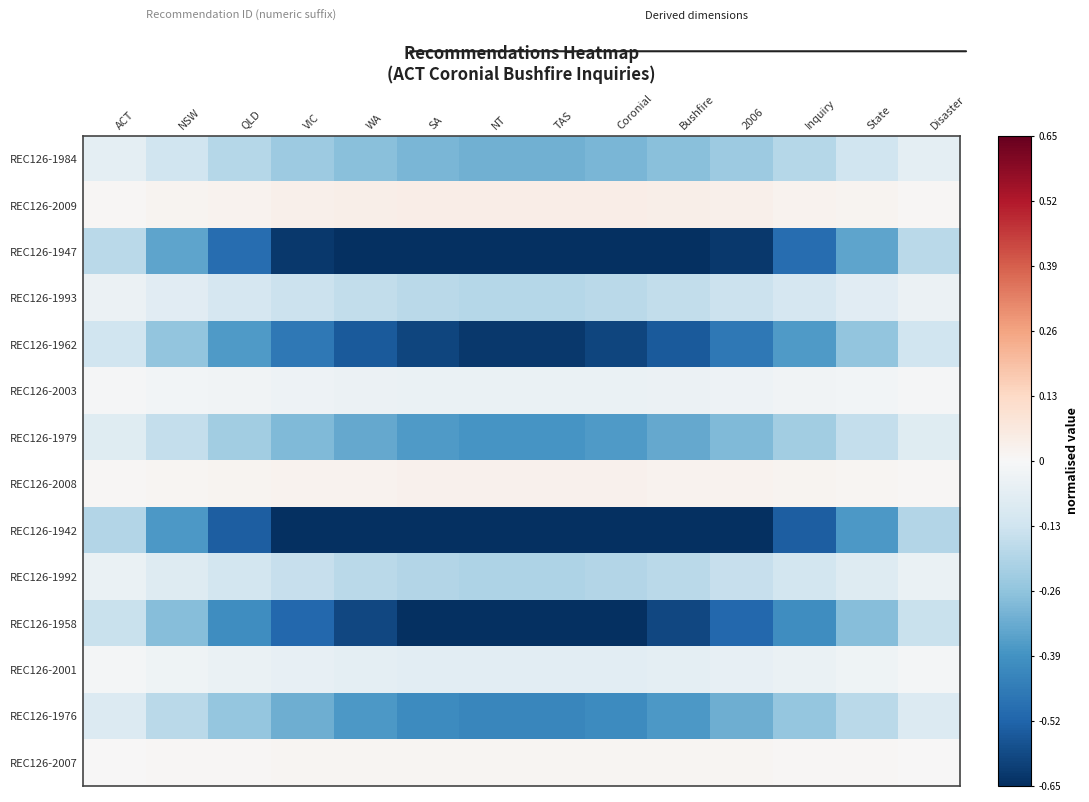

How many distinct data groups are displayed?

14